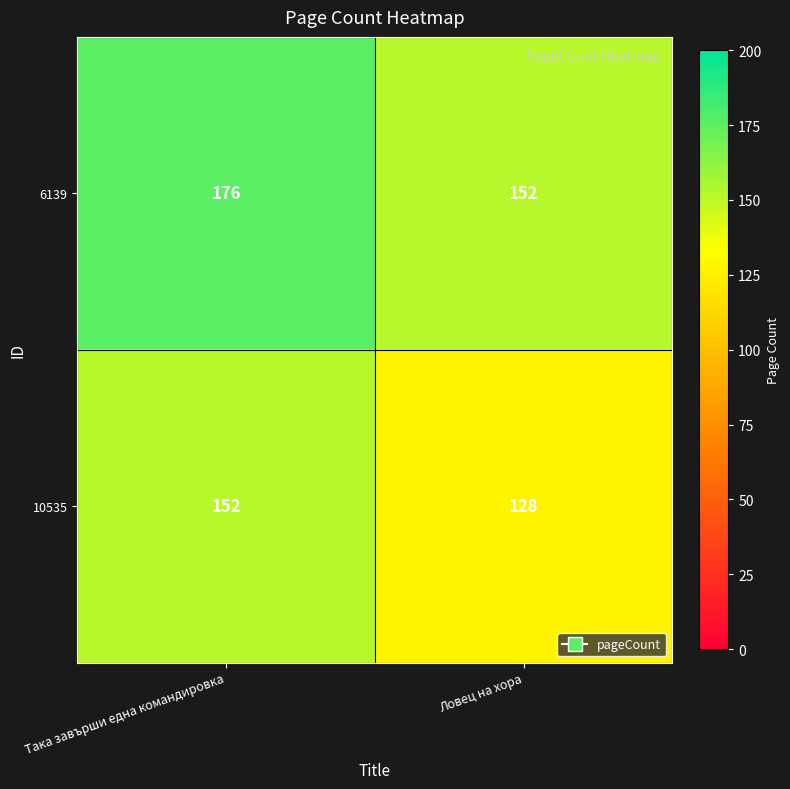

What is the difference between the highest and lowest values at Така завърши една командировка?

24